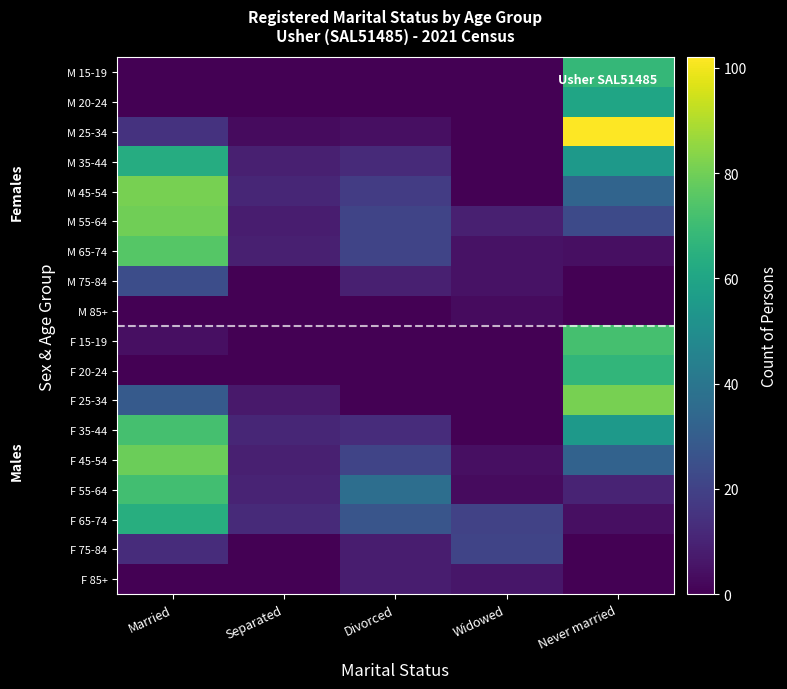

Reading left to right, what are all the values shown in this chart?

M 15-19: Married=0	Separated=0	Divorced=0	Widowed=0	Never married=68
M 20-24: Married=0	Separated=0	Divorced=0	Widowed=0	Never married=60
M 25-34: Married=15	Separated=3	Divorced=4	Widowed=0	Never married=102
M 35-44: Married=63	Separated=9	Divorced=12	Widowed=0	Never married=55
M 45-54: Married=81	Separated=11	Divorced=18	Widowed=0	Never married=33
M 55-64: Married=80	Separated=8	Divorced=21	Widowed=9	Never married=23
M 65-74: Married=75	Separated=9	Divorced=21	Widowed=5	Never married=4
M 75-84: Married=24	Separated=0	Divorced=9	Widowed=5	Never married=0
M 85+: Married=0	Separated=0	Divorced=0	Widowed=3	Never married=0
F 15-19: Married=4	Separated=0	Divorced=0	Widowed=0	Never married=72
F 20-24: Married=0	Separated=0	Divorced=0	Widowed=0	Never married=67
F 25-34: Married=29	Separated=7	Divorced=0	Widowed=0	Never married=81
F 35-44: Married=72	Separated=11	Divorced=13	Widowed=0	Never married=55
F 45-54: Married=79	Separated=9	Divorced=21	Widowed=4	Never married=32
F 55-64: Married=71	Separated=10	Divorced=37	Widowed=3	Never married=10
F 65-74: Married=64	Separated=12	Divorced=27	Widowed=20	Never married=4
F 75-84: Married=13	Separated=0	Divorced=8	Widowed=21	Never married=0
F 85+: Married=0	Separated=0	Divorced=8	Widowed=6	Never married=0